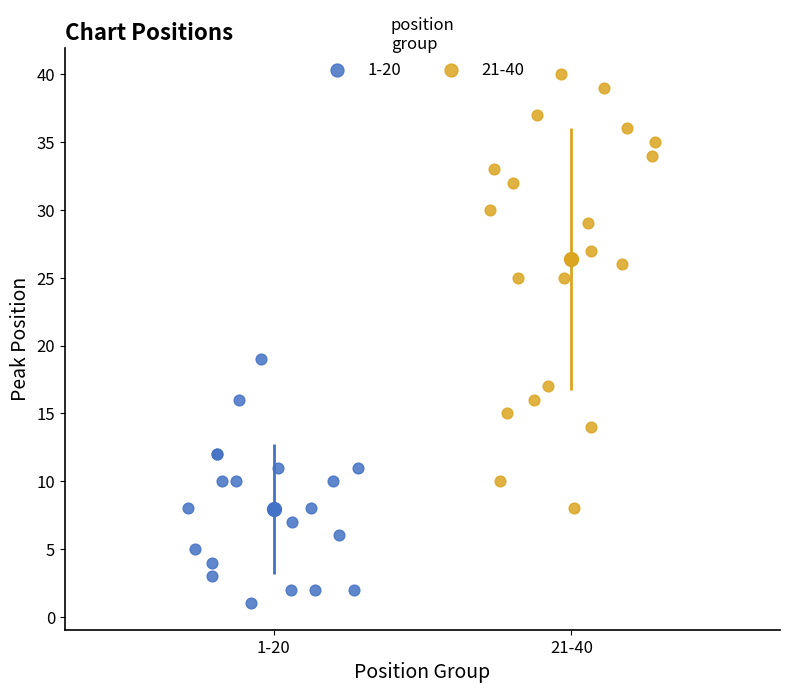

Which series reaches the maximum Y coordinate?

21-40